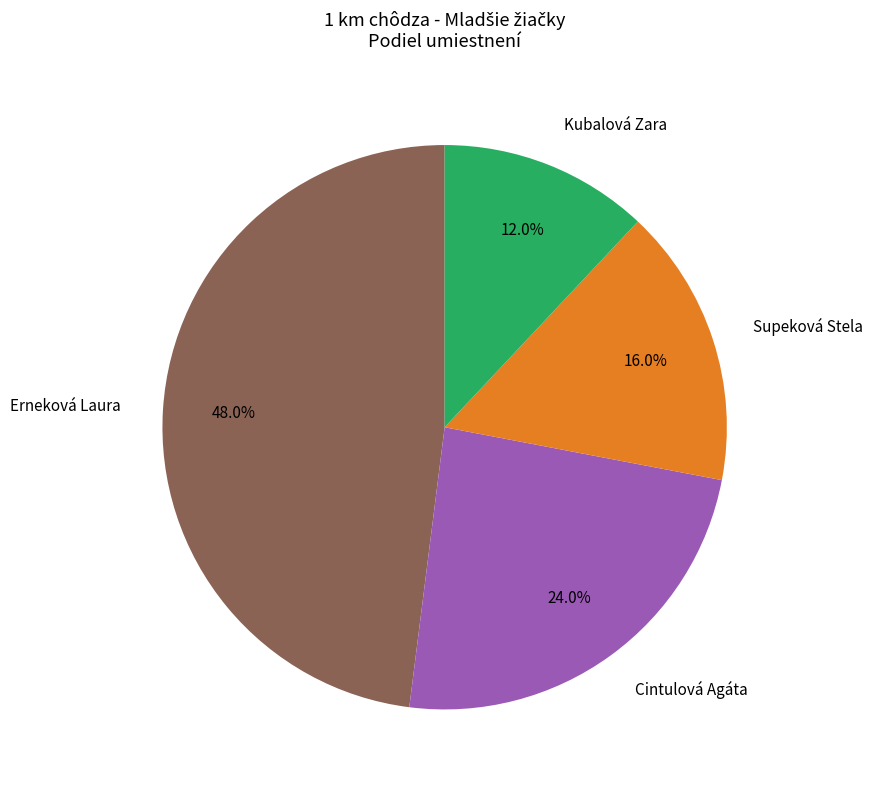

To the nearest percent, what is the average slice percentage?

25%